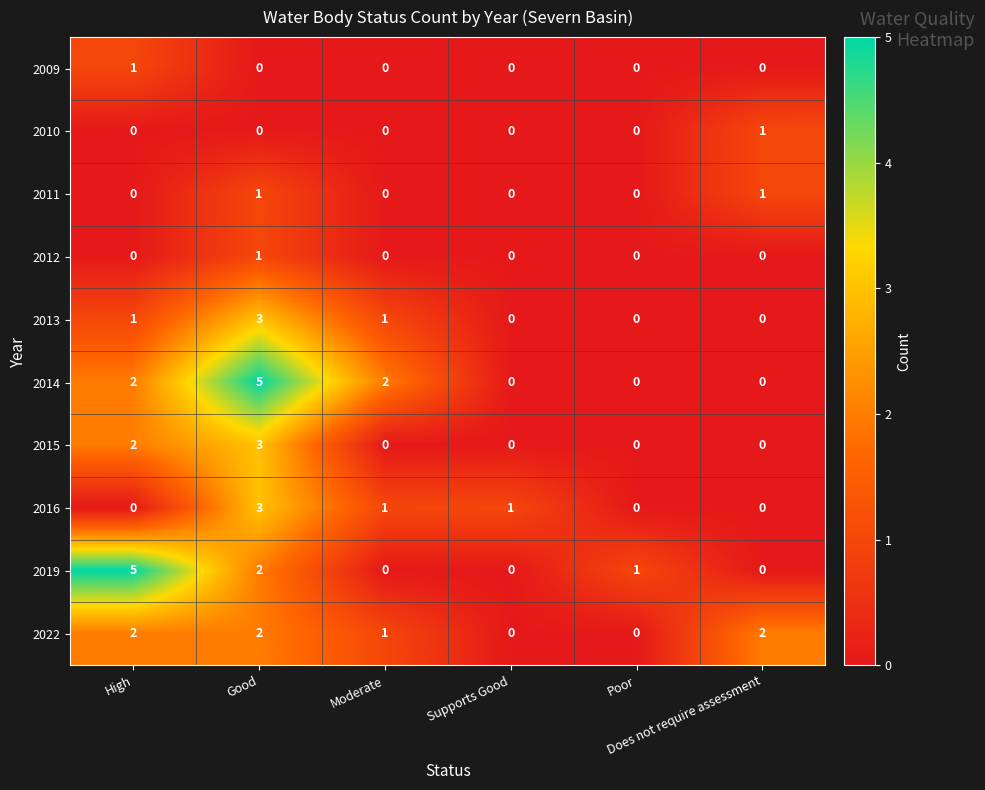

How many 2010 values are between 0 and 1?

6